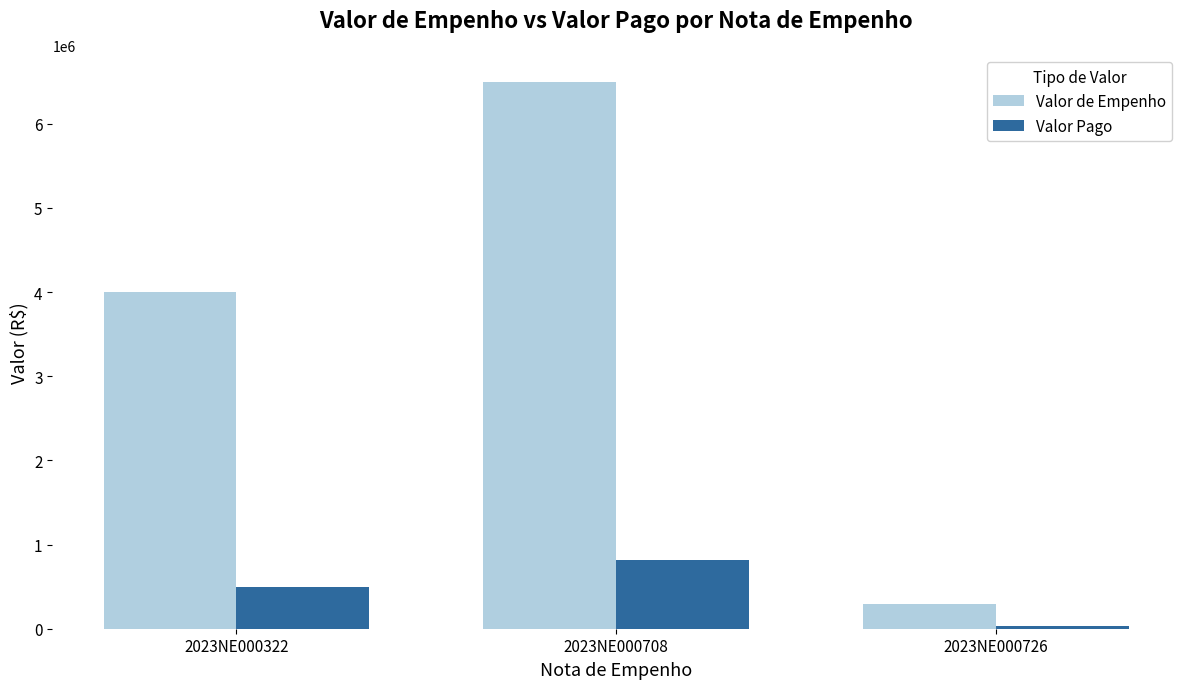

At which label is Valor de Empenho closest to 3394129?

2023NE000322